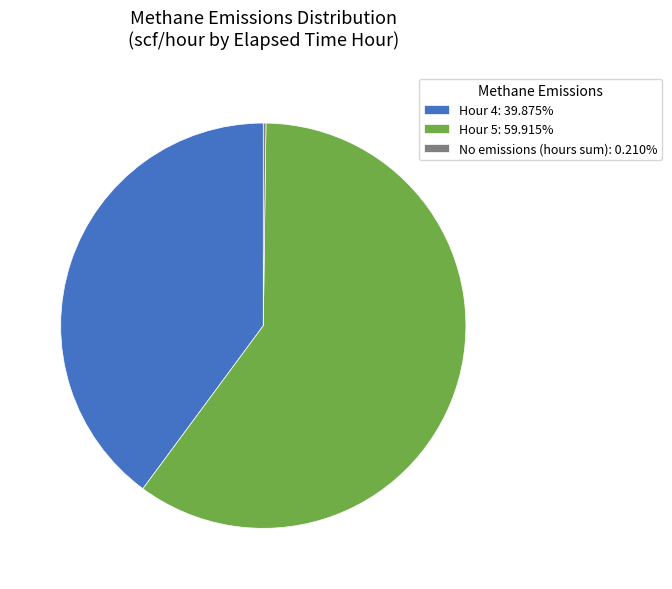

Does any single category account for the majority?

Yes